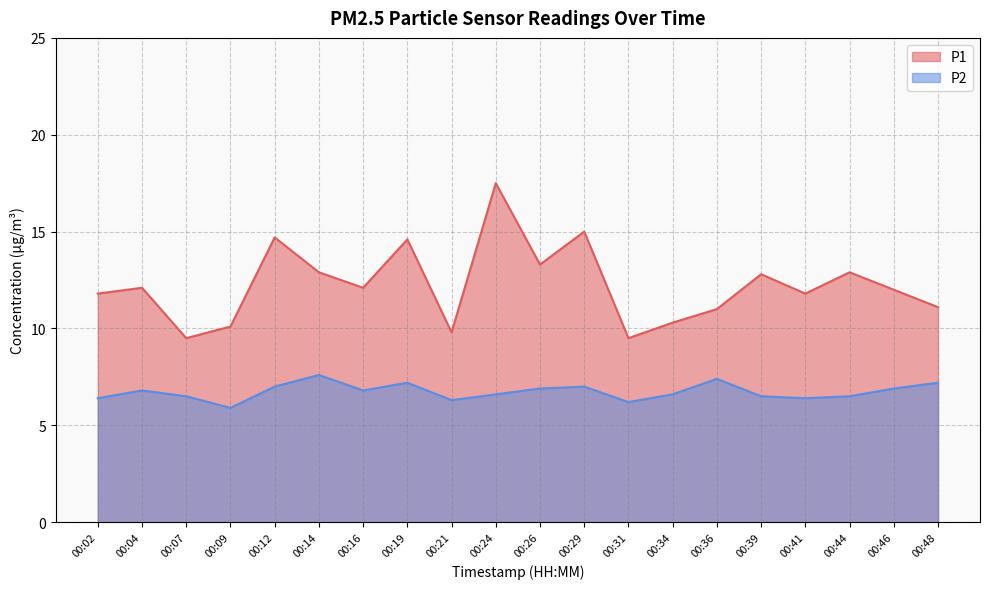

Which category has the highest value in the P2 series?

00:14